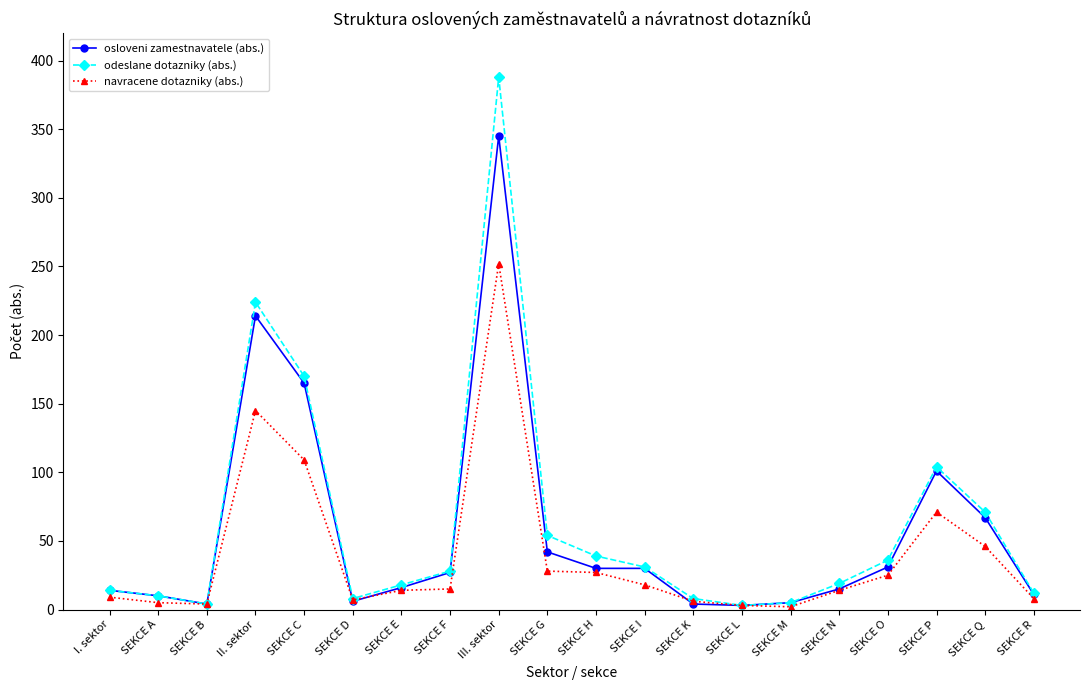

Rank the series by their average value, from highest to lowest.

odeslane dotazniky (abs.), osloveni zamestnavatele (abs.), navracene dotazniky (abs.)